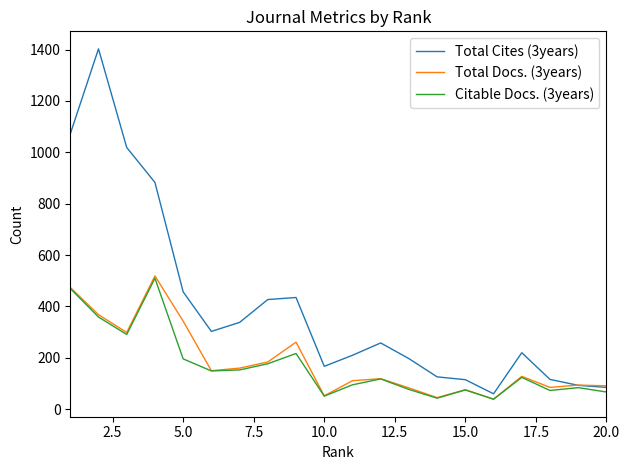

What is the maximum value shown in the chart?

1403